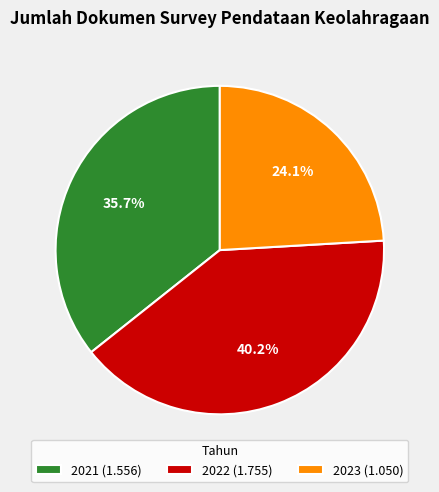

What is the largest slice in the pie chart?

2022